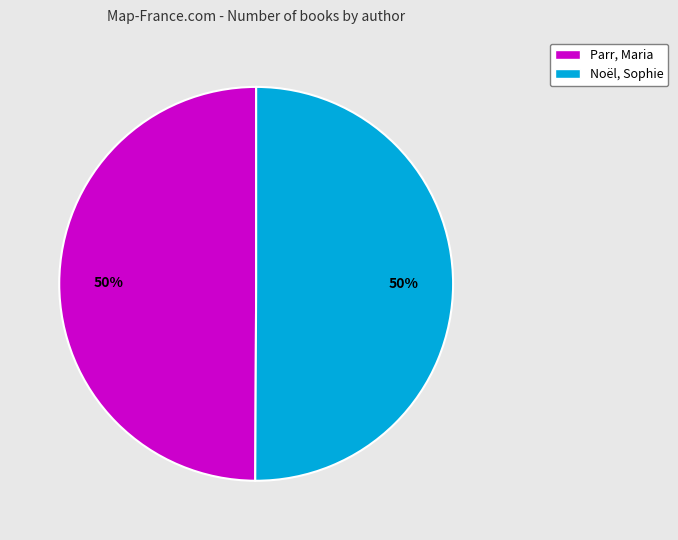

To the nearest percent, what is the combined percentage of Parr, Maria and Noël, Sophie?

100%